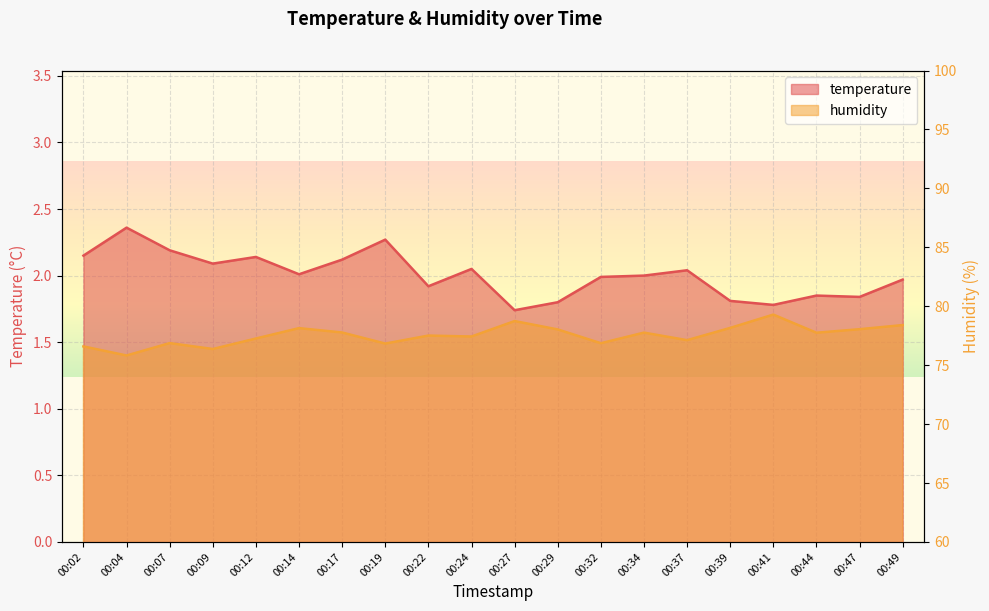

True or false: temperature and humidity intersect in this chart.

False